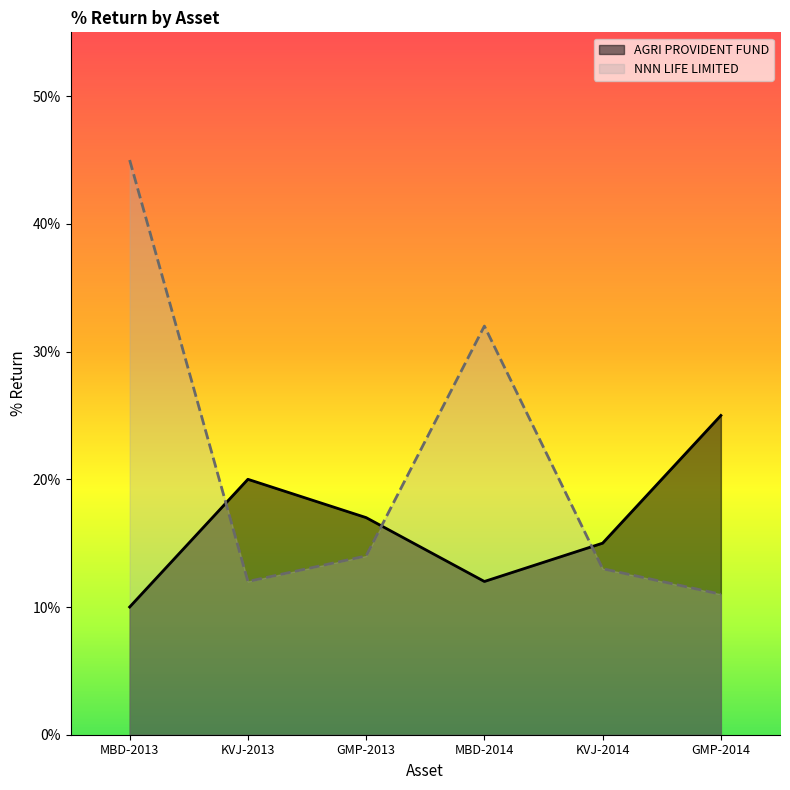

List the labels in order of NNN LIFE LIMITED value, smallest first.

GMP-2014, KVJ-2013, KVJ-2014, GMP-2013, MBD-2014, MBD-2013